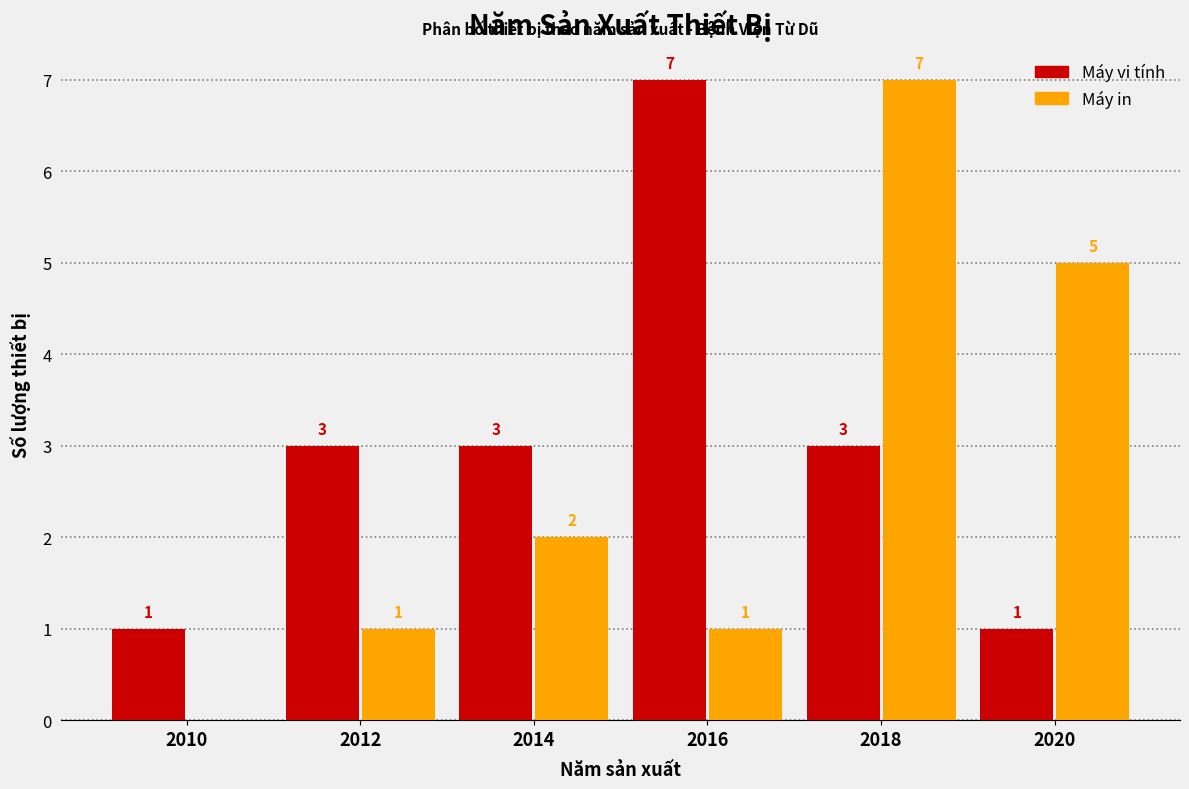

In the Máy in series, which range on the x-axis has the tallest bar?

2017 to 2019